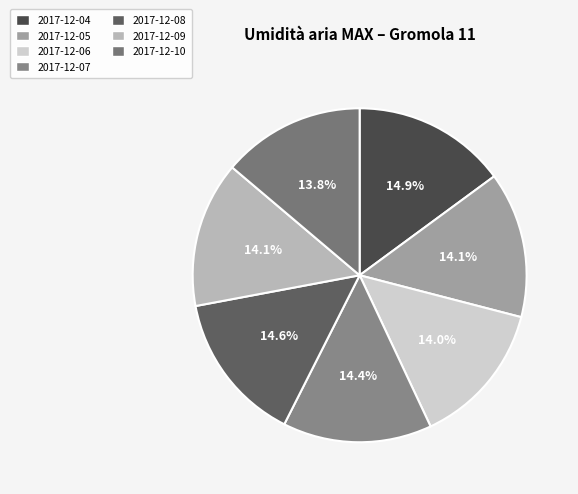

Is 2017-12-10 the majority of the pie?

No